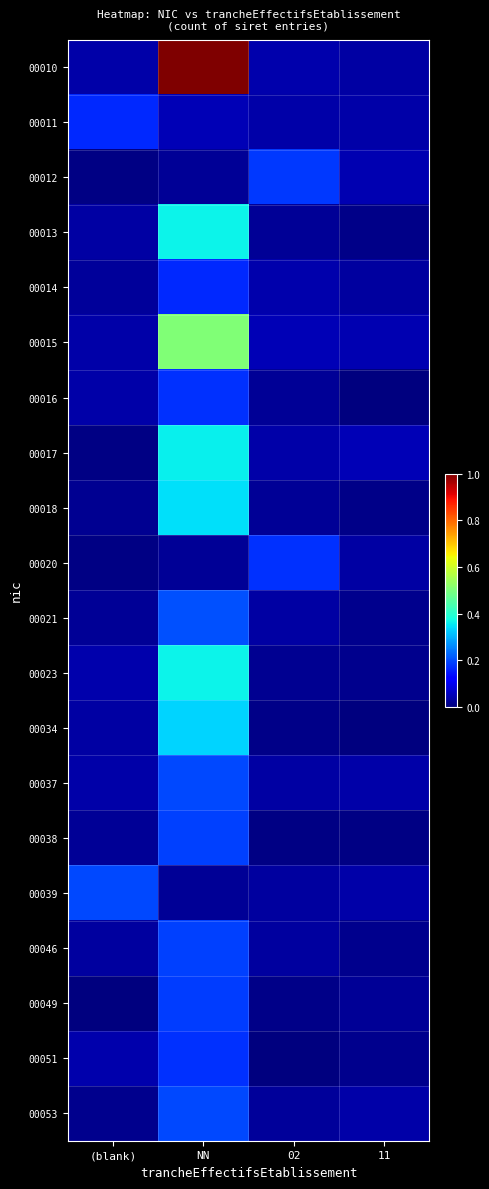

Rank the series by their maximum value, from highest to lowest.

00010, 00015, 00013, 00023, 00017, 00018, 00034, 00021, 00039, 00037, 00053, 00038, 00046, 00049, 00012, 00051, 00020, 00016, 00011, 00014